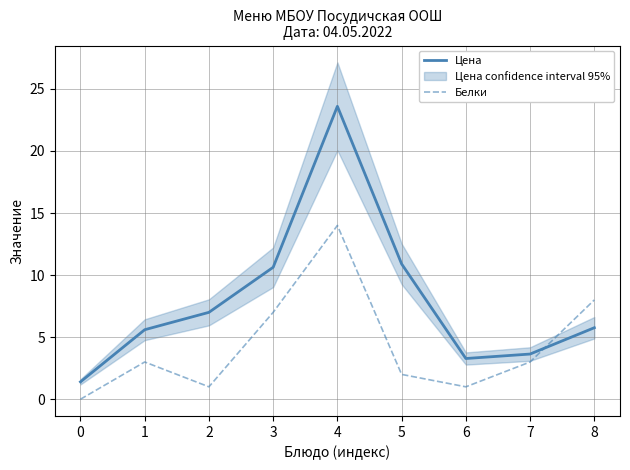

After their last crossing, which series has the higher values: Белки or Цена?

Белки